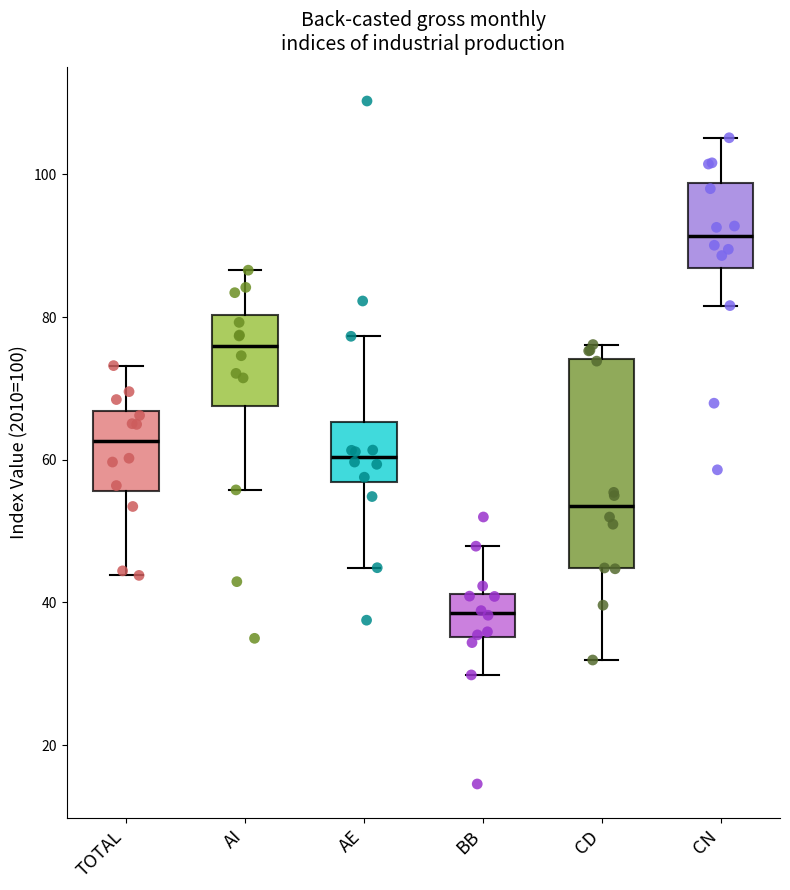

Where does the upper whisker of the box for AE end on the y-axis? The values are not printed on the chart, so give them approximately, as read against the axis.

78